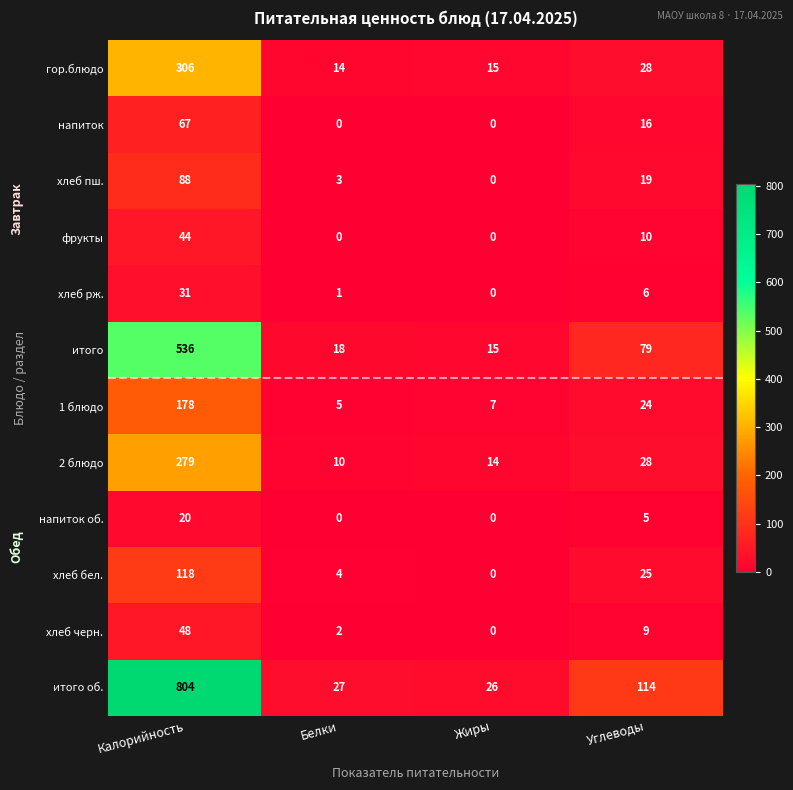

At which category is the sum across all series the highest?

Калорийность